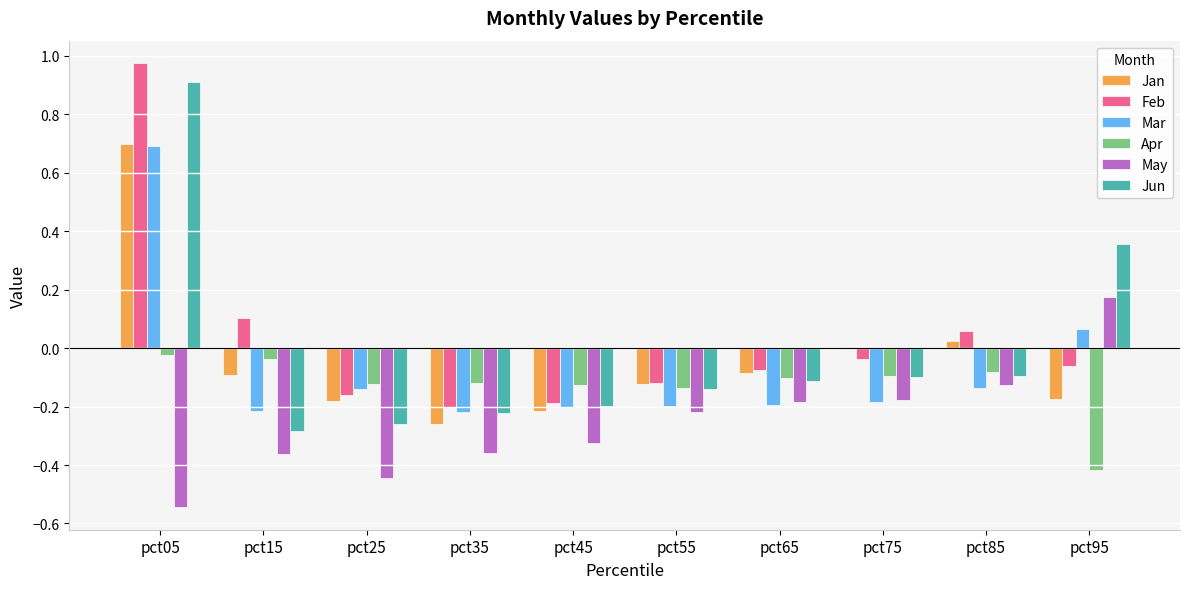

The May series shows -0.2 at pct75. True or false?

True